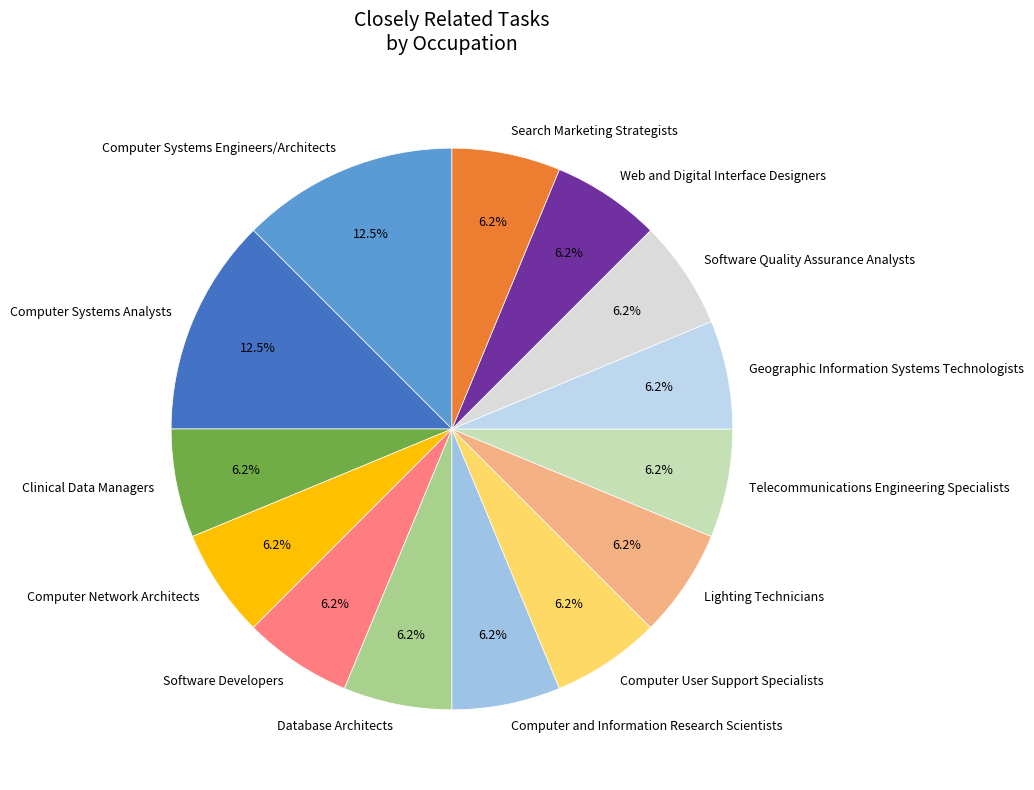

Is it true that Telecommunications Engineering Specialists is 16% of the pie?

False